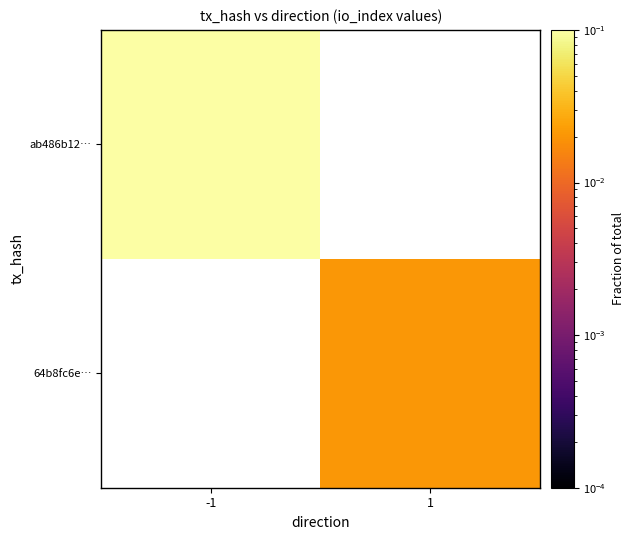

Which series has the widest spread of values?

ab486b12…